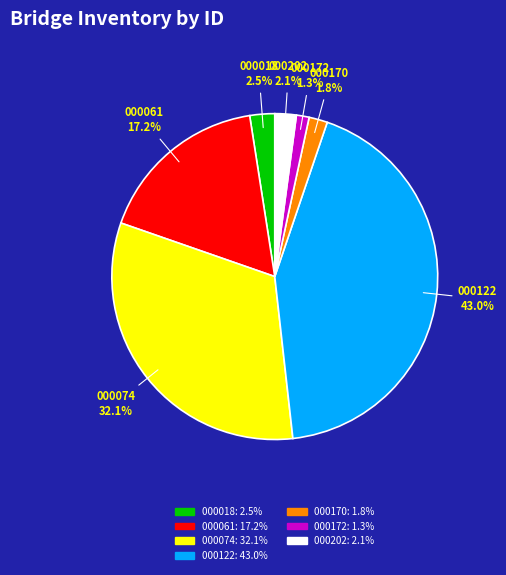

What is the largest slice in the pie chart?

000122